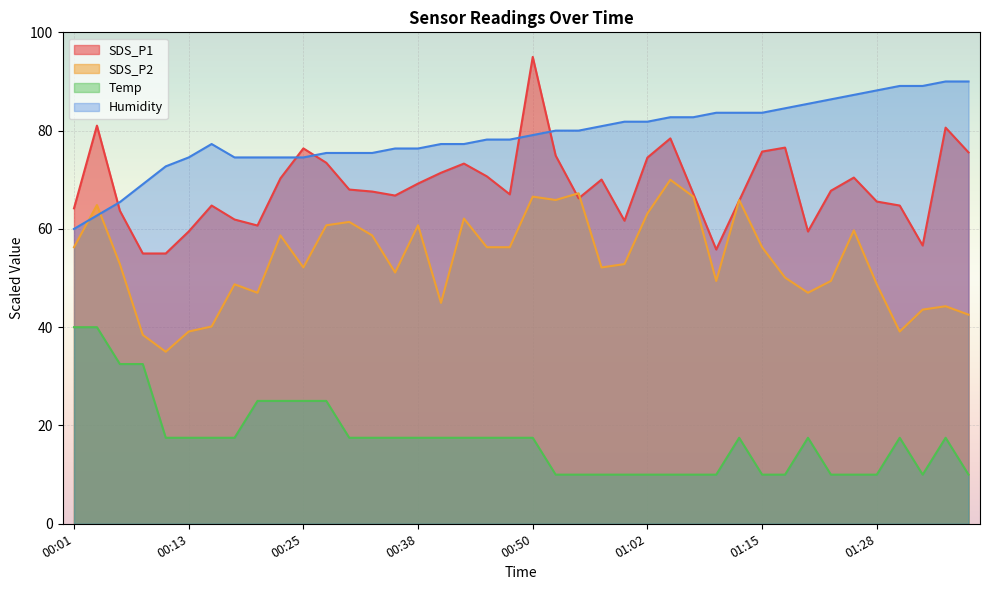

At which label does Humidity reach its peak?

01:36